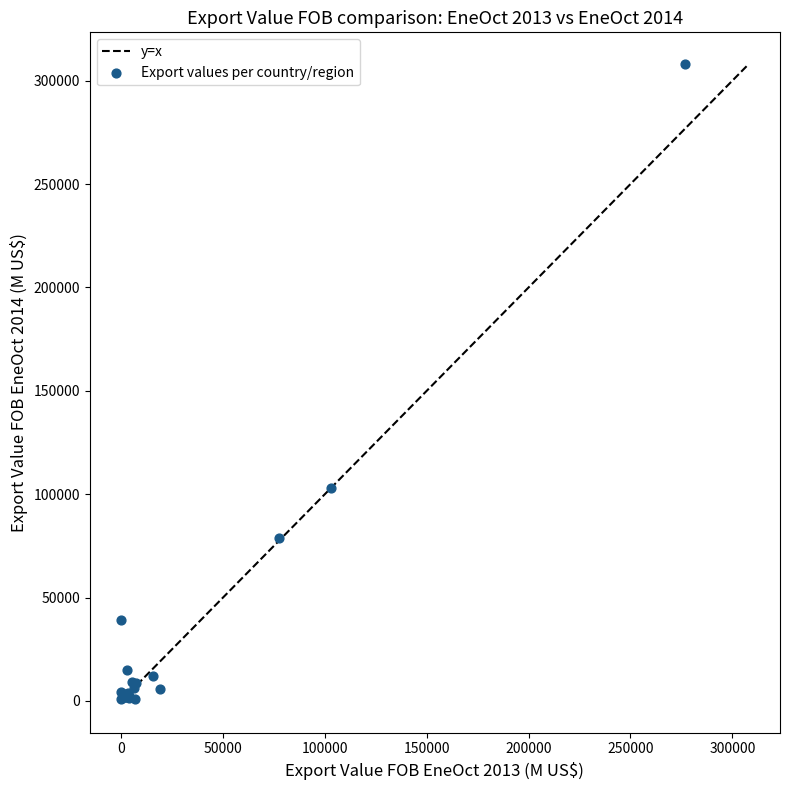

What Y value in the scatter plot is closest to 154448?

103214